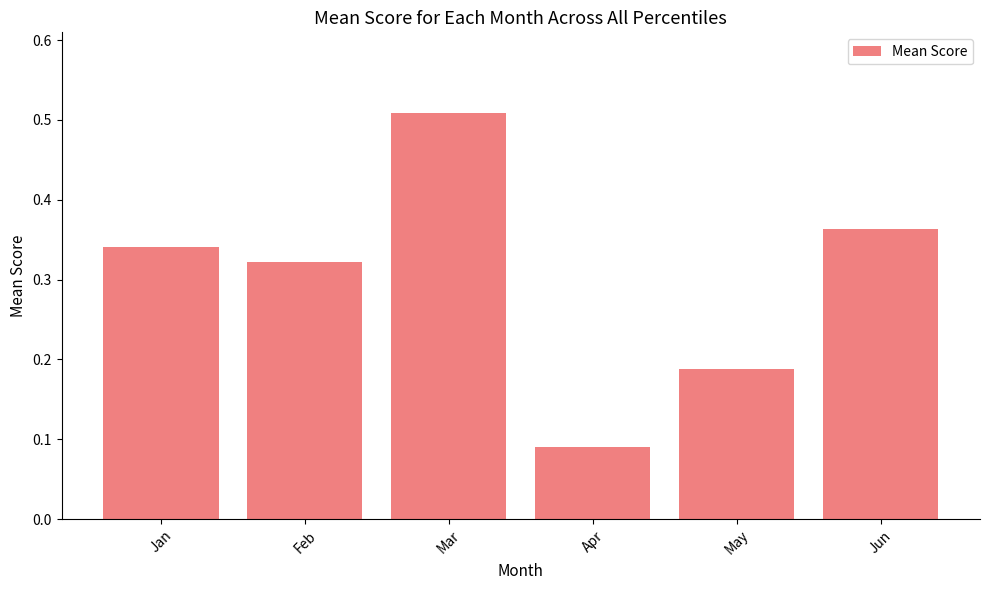

Rank the categories by value from highest to lowest.

Mar, Jun, Jan, Feb, May, Apr